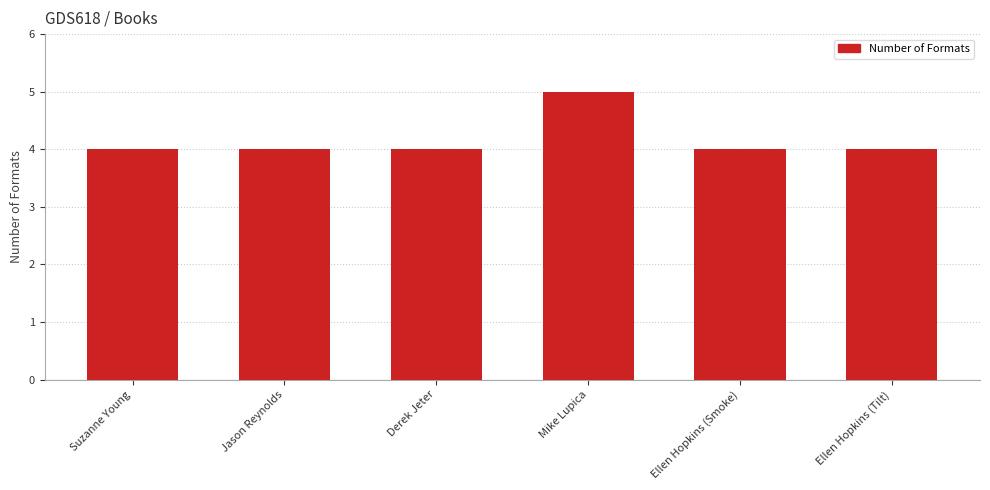

How many bars are there in total?

6